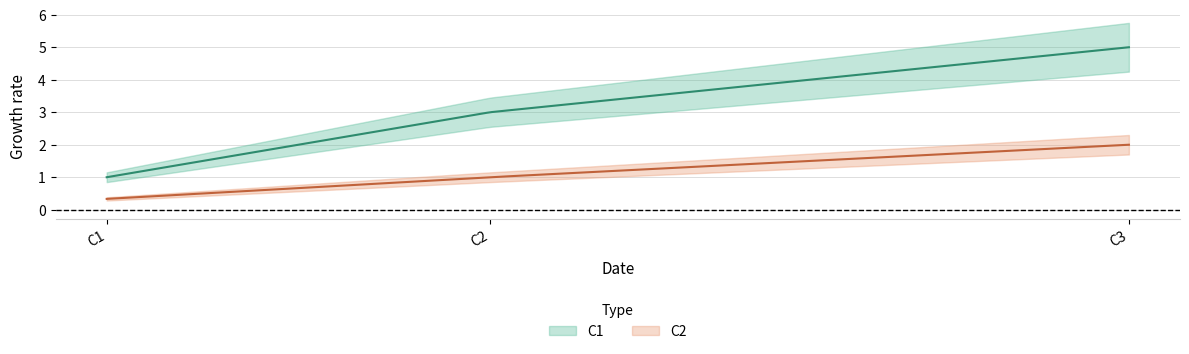

How many lines are shown in the chart?

2